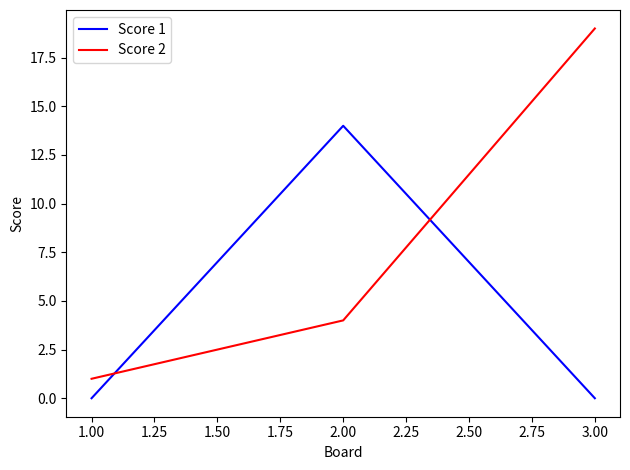

List the series in order of their peak value, highest first.

Score 2, Score 1